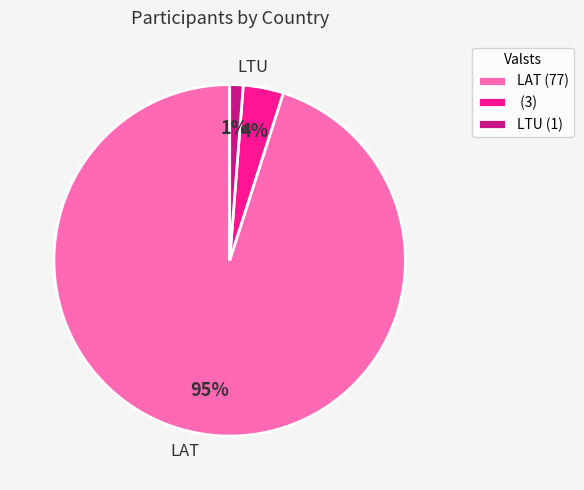

To the nearest percent, what is the difference between the largest and smallest slice percentages?

94%